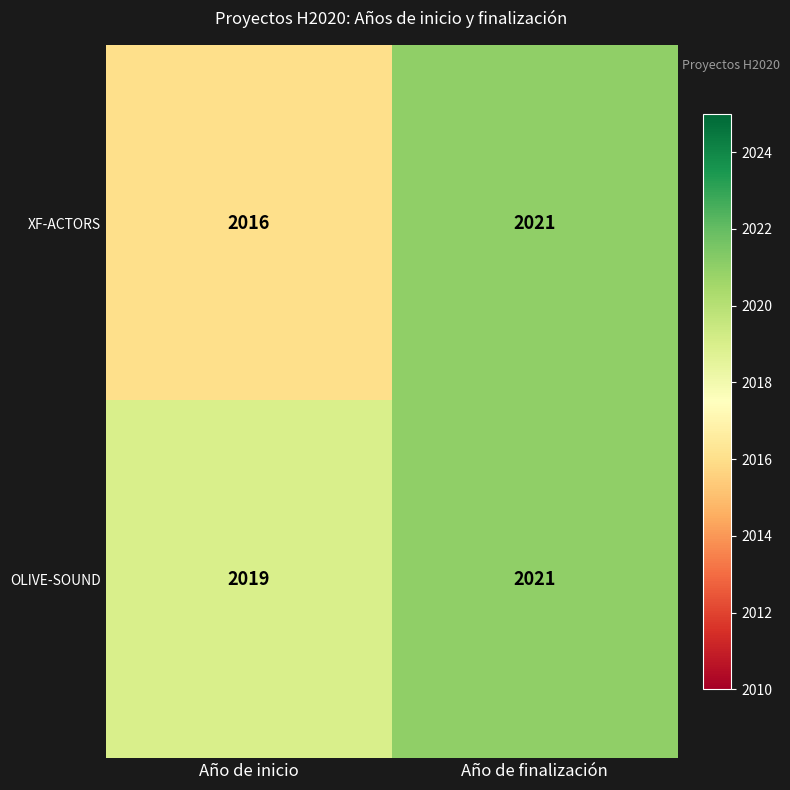

Rank the series by their average value, from lowest to highest.

XF-ACTORS, OLIVE-SOUND